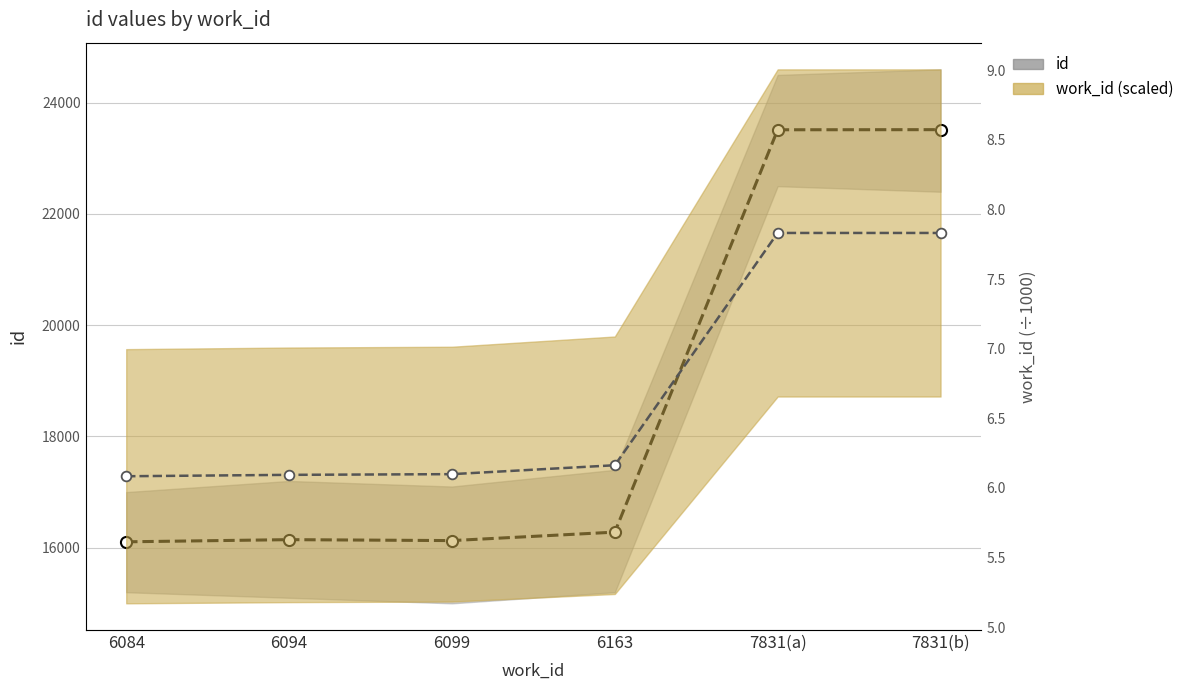

Is it true that work_id (scaled) equals 2.1 at 6084?

False